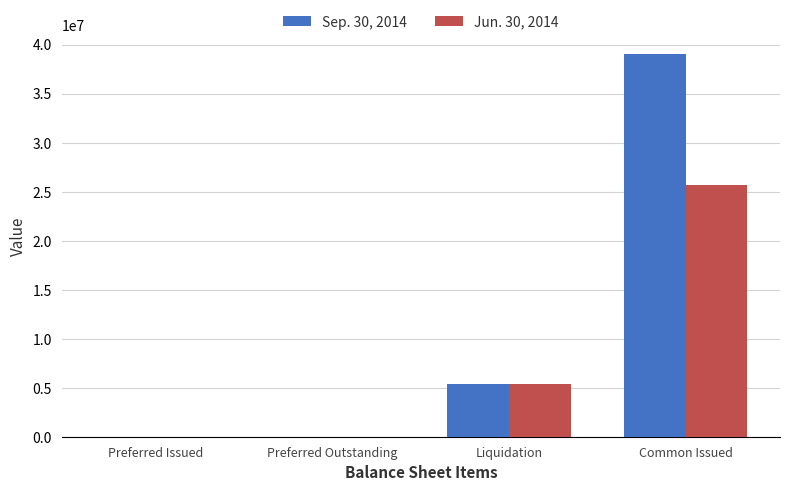

What is the spread (max minus min) of values at Common Issued?

13393570